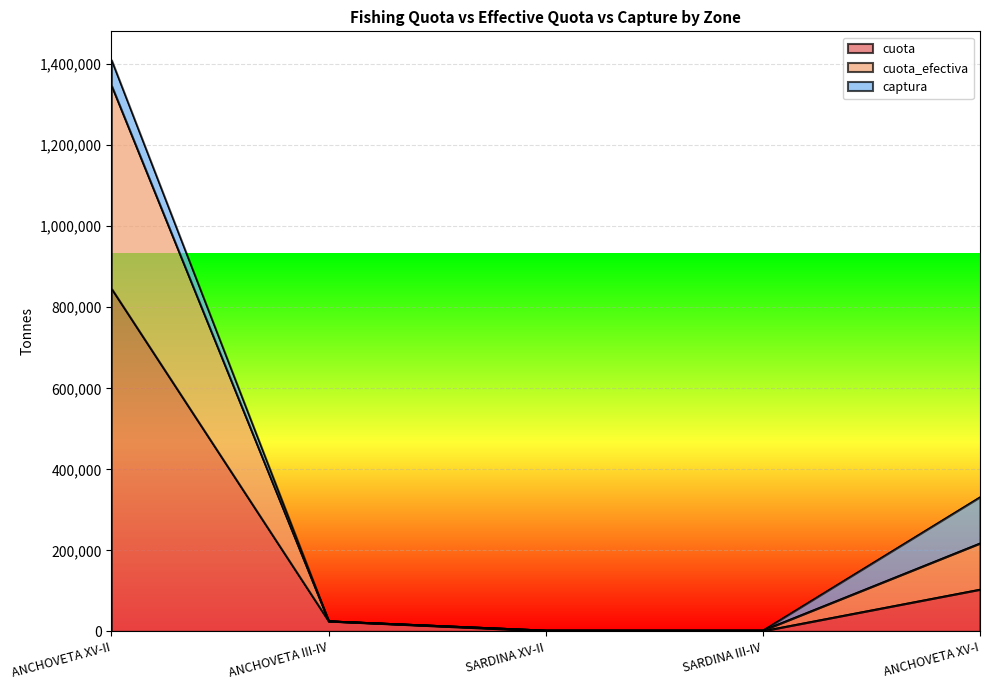

Where is cuota_efectiva nearest to the value 706767?

ANCHOVETA XV-I